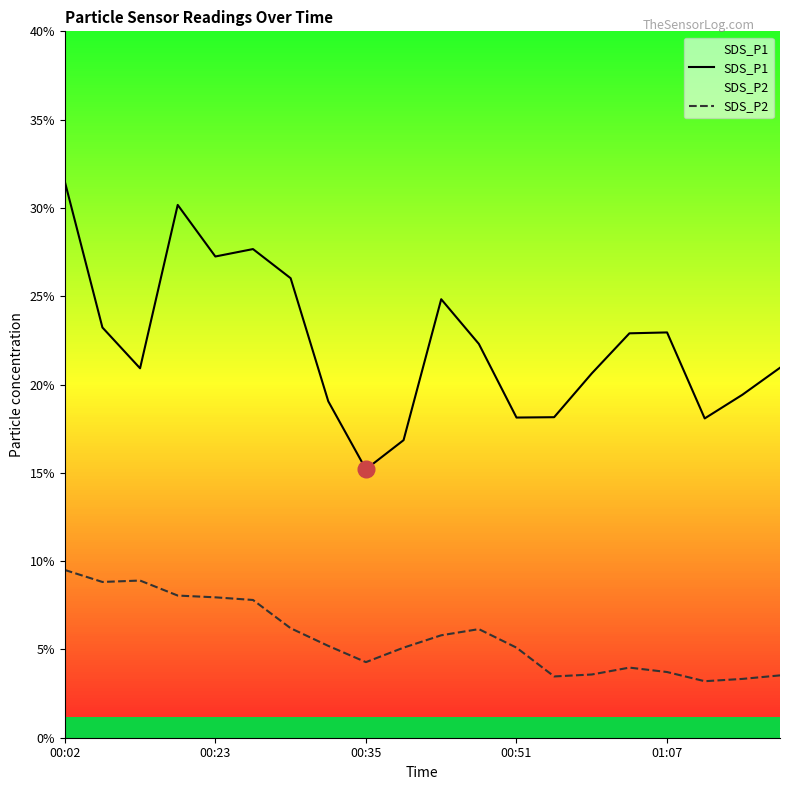

At which label does SDS_P2 first exceed 5?

00:02